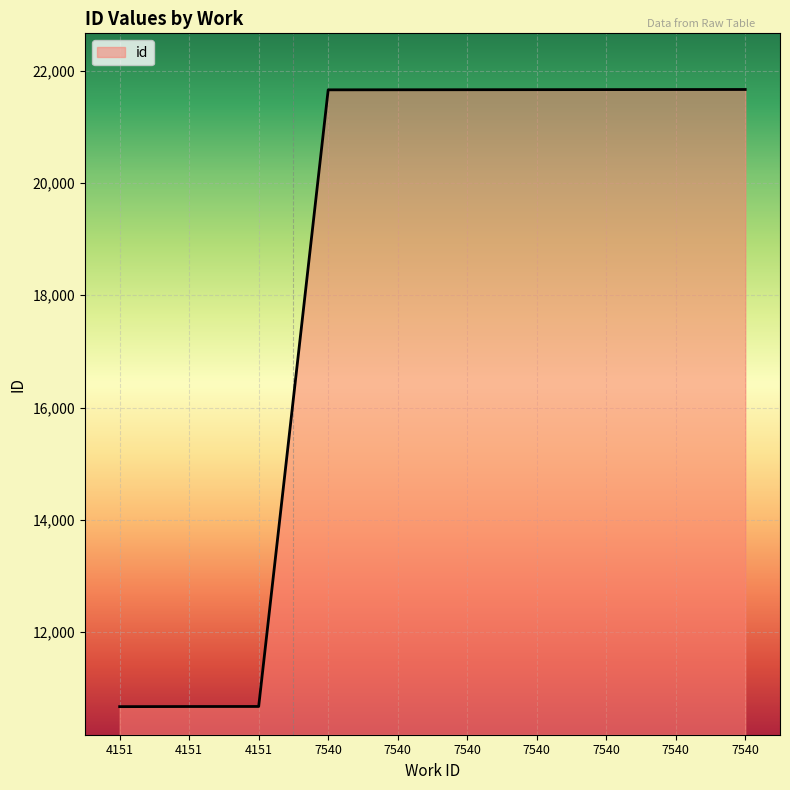

Which has a higher value, 7540 or 4151?

7540